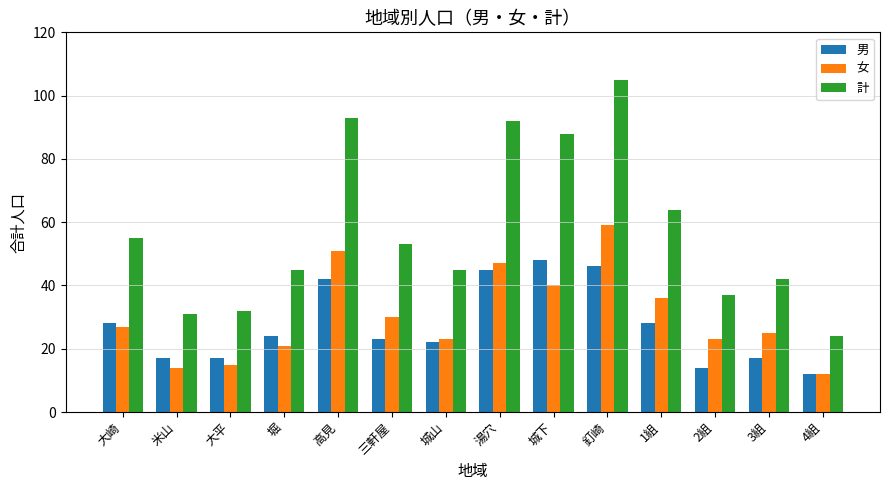

List the series in order of their peak value, lowest first.

男, 女, 計